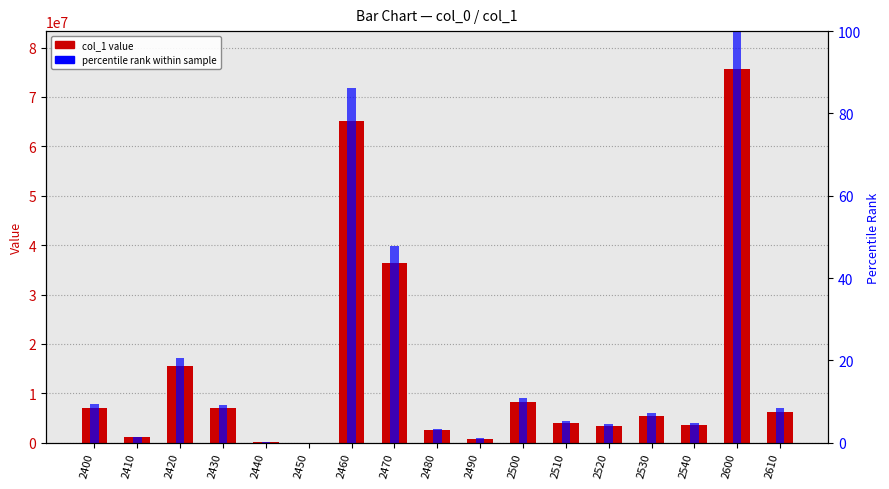

Which series has the largest total across all categories?

col_1